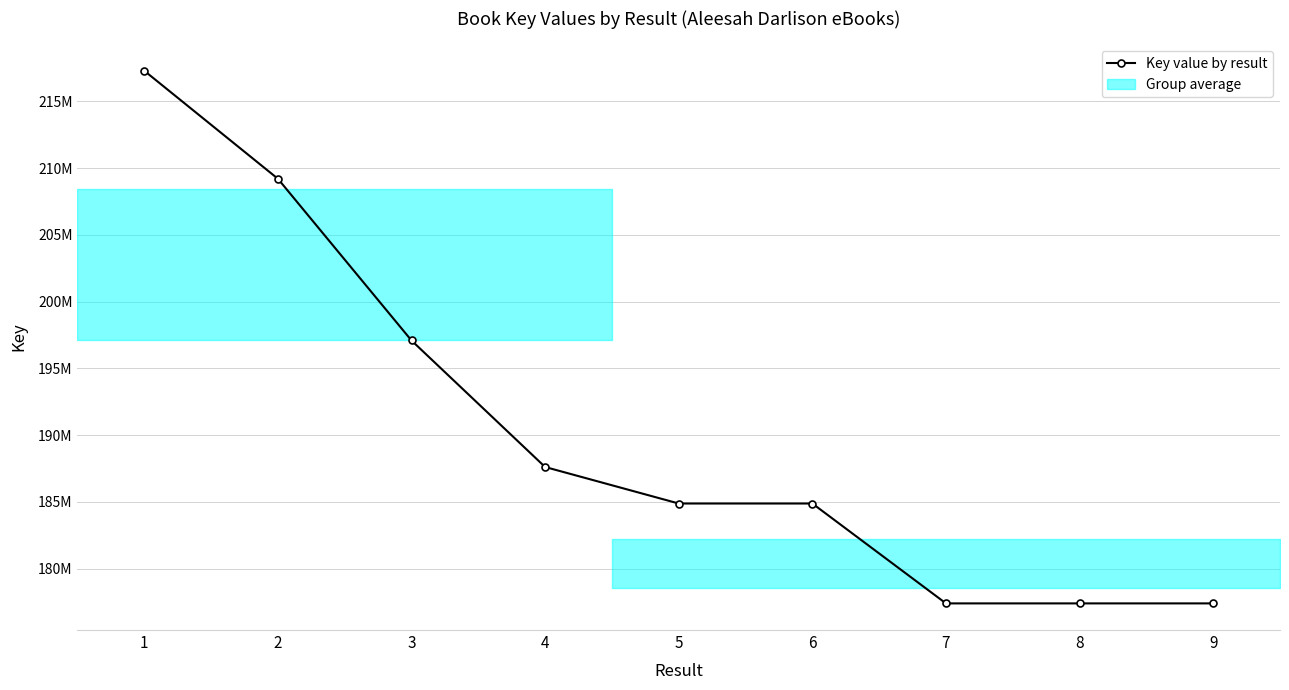

Which has a higher value, 2 or 1?

1